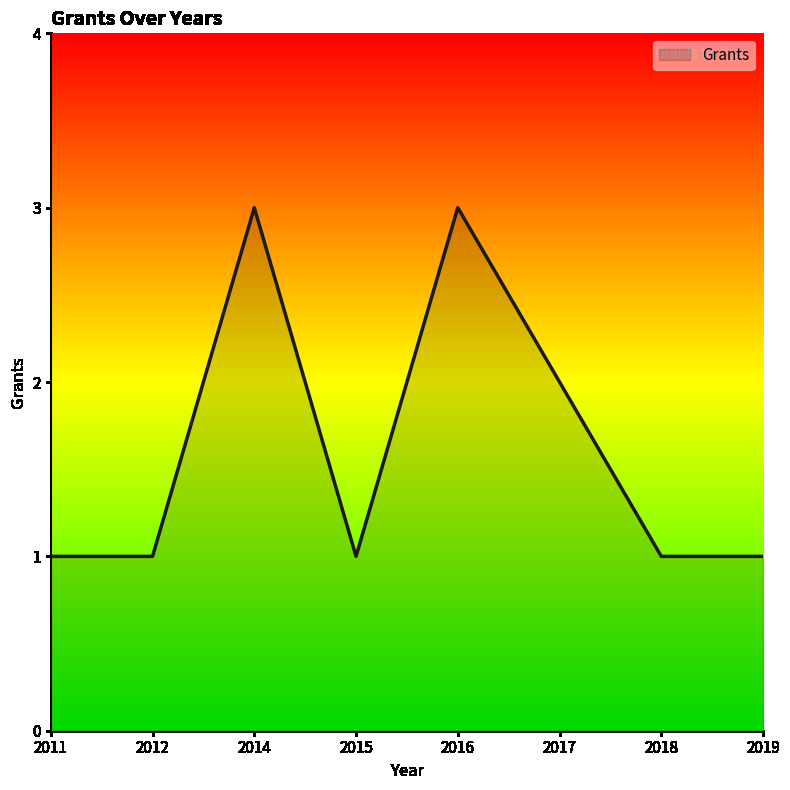

What is the change in value from 2015 to 2016?

+2